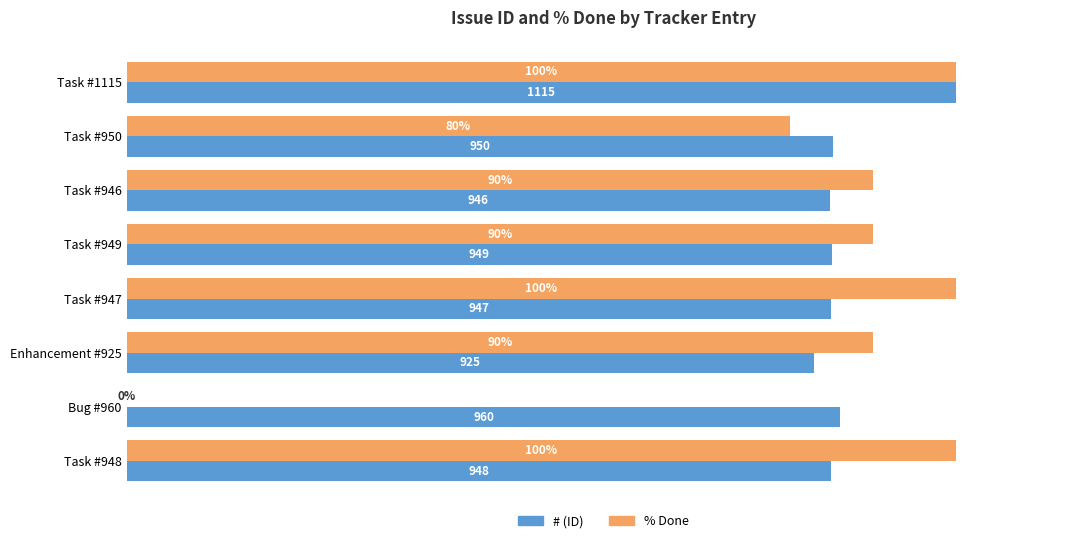

Where is % Done nearest to the value 50?

Task #950